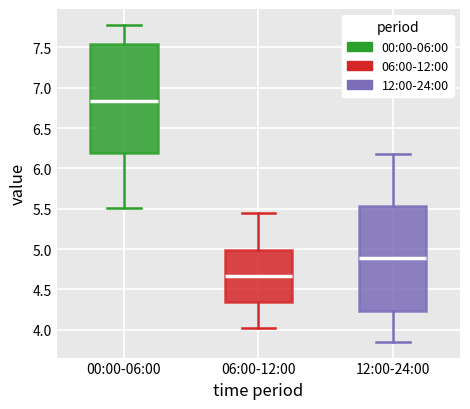

Where is the upper edge of the box for 12:00-24:00 on the y-axis? The values are not printed on the chart, so give them approximately, as read against the axis.

5.55